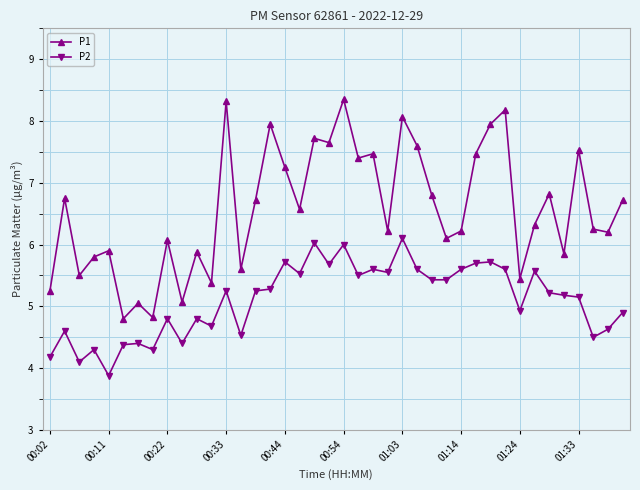

What is the difference between the maximum and minimum values in the P2 series?

2.2